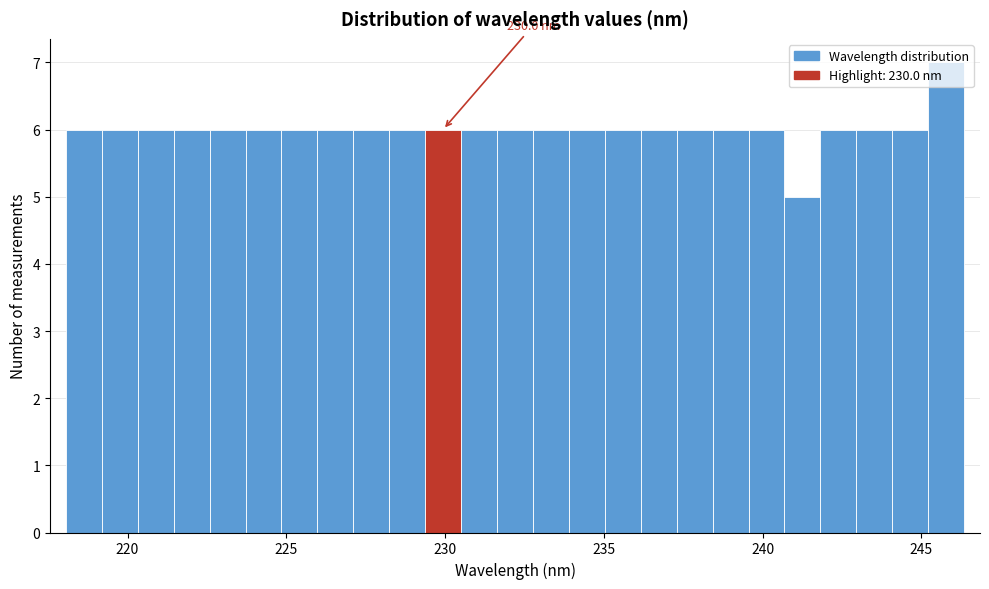

Read against the x-axis, roughly where is the centre of the tallest bar?

246.0